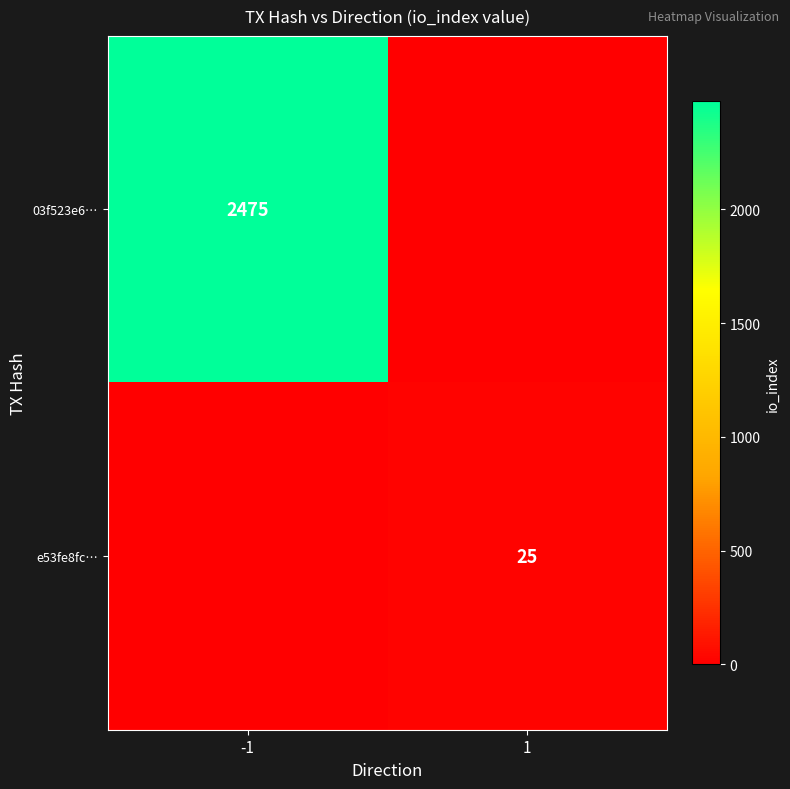

What is the maximum value shown in the chart?

2475